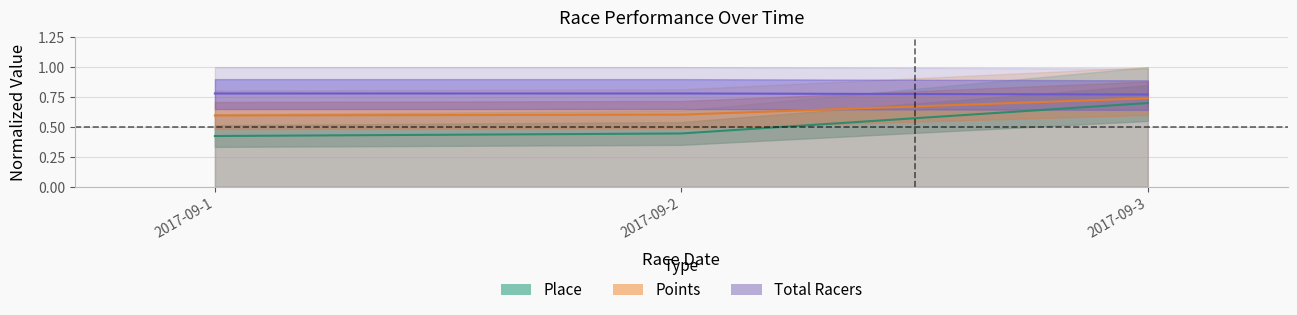

Reading left to right, extract all data points from this chart.

Place: 0.4	0.4	0.7
Points: 0.6	0.6	0.7
Total Racers: 0.8	0.8	0.8